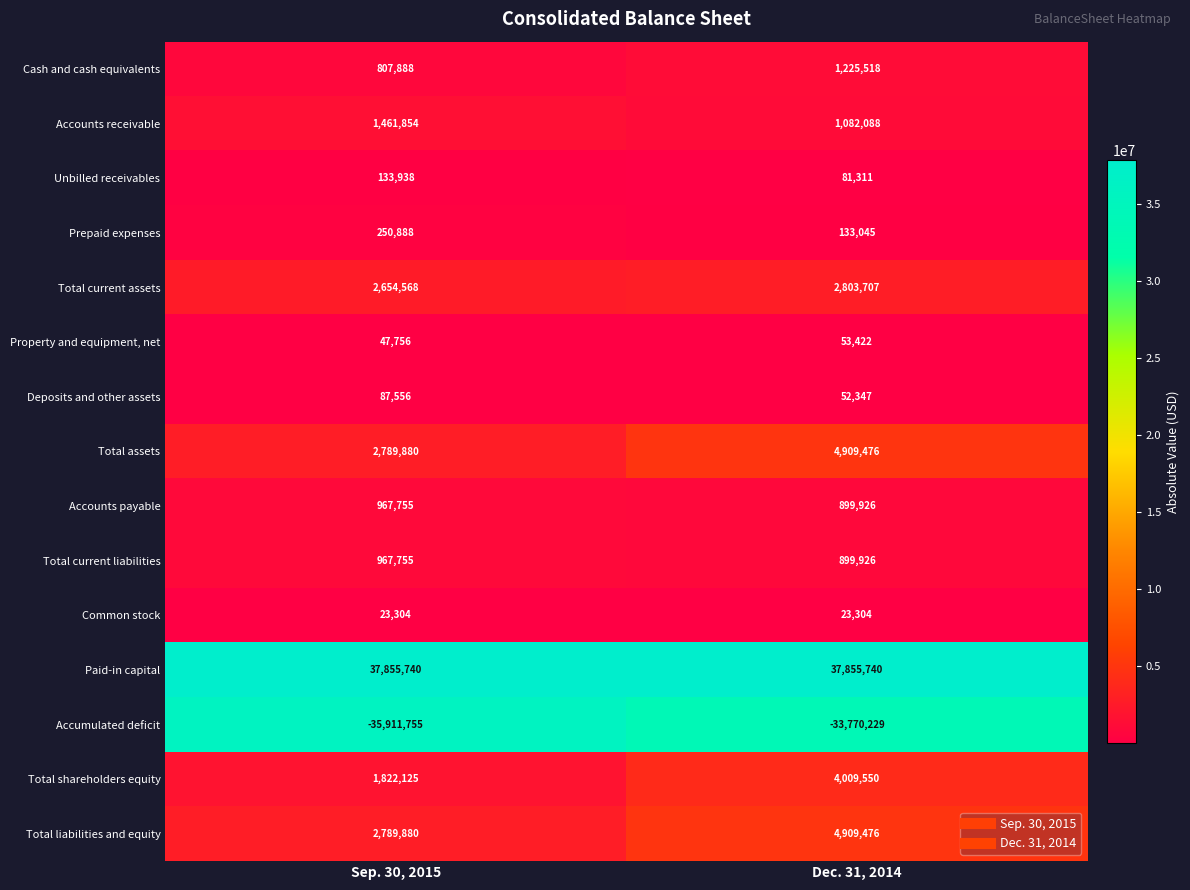

Reading left to right, list all the values displayed in this chart.

Cash and cash equivalents: 807888	1225518
Accounts receivable: 1461854	1082088
Unbilled receivables: 133938	81311
Prepaid expenses: 250888	133045
Total current assets: 2654568	2803707
Property and equipment, net: 47756	53422
Deposits and other assets: 87556	52347
Total assets: 2789880	4909476
Accounts payable: 967755	899926
Total current liabilities: 967755	899926
Common stock: 23304	23304
Paid-in capital: 37855740	37855740
Accumulated deficit: -35911755	-33770229
Total shareholders equity: 1822125	4009550
Total liabilities and equity: 2789880	4909476